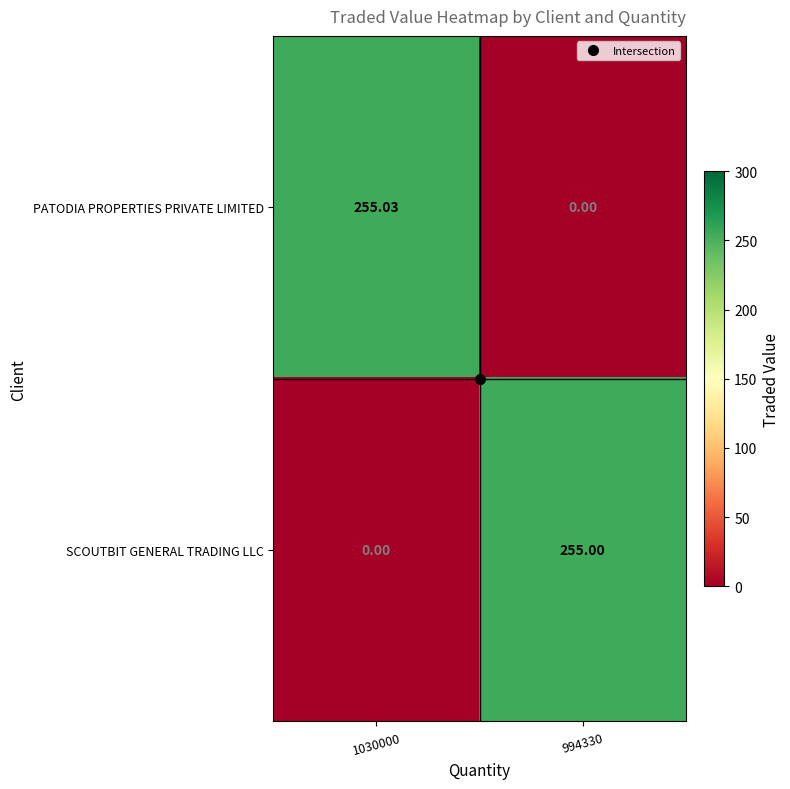

At which category is the sum across all series the highest?

1030000